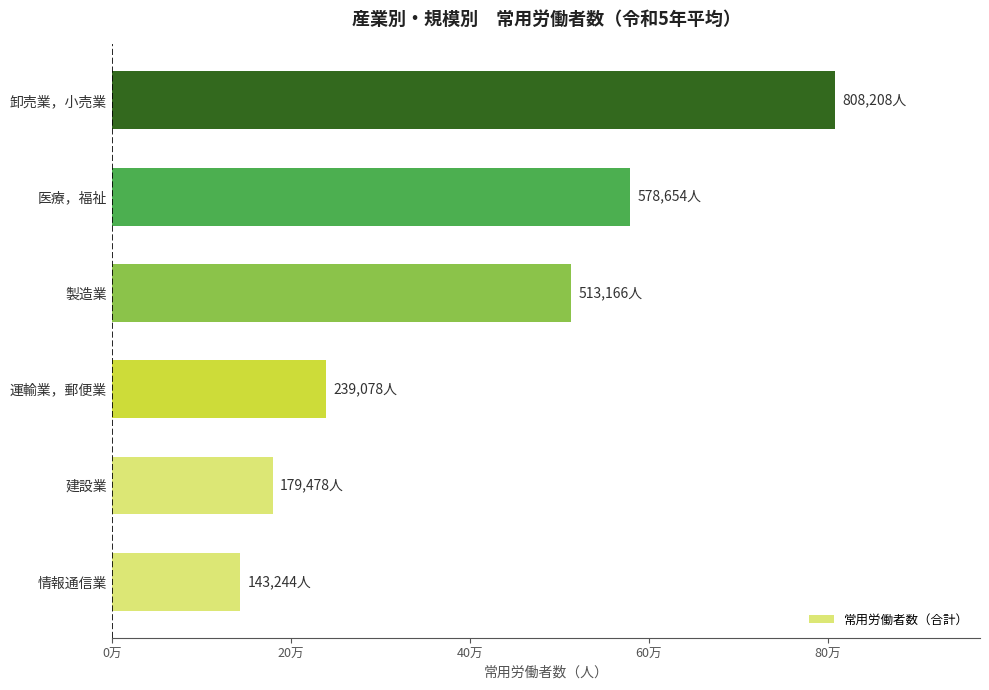

Are the bars horizontal?

Yes